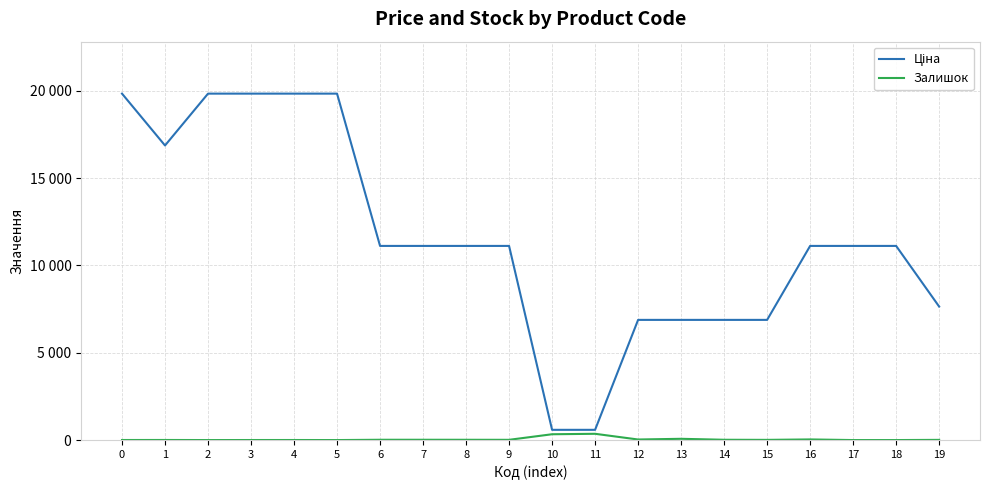

True or false: Ціна and Залишок intersect in this chart.

False